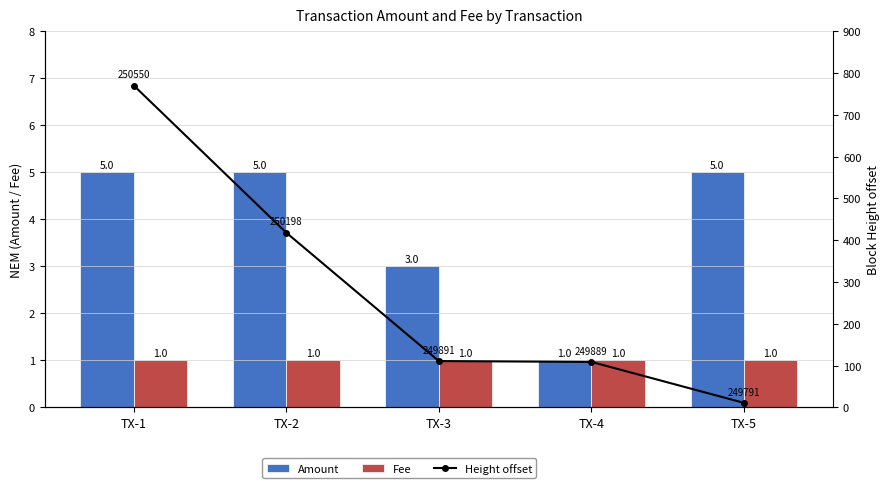

What is the average value of the Height offset series?

284